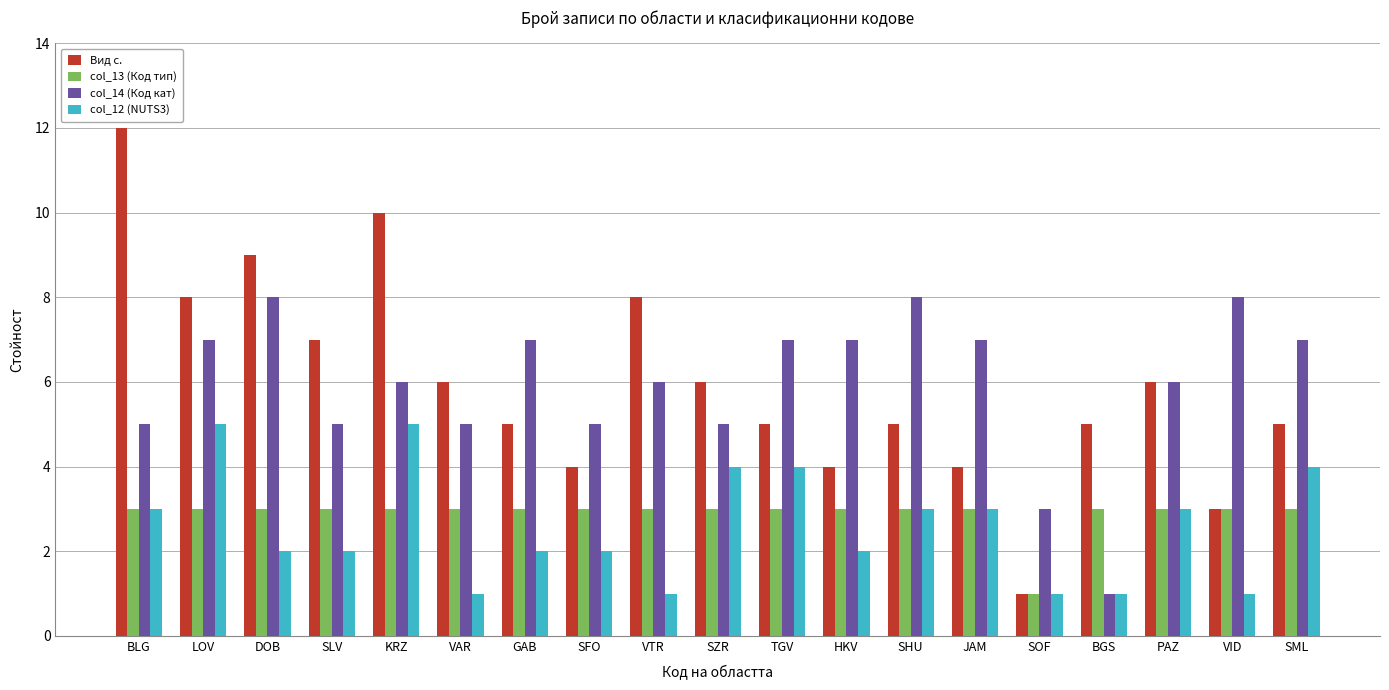

Count the number of categories in the chart.

19